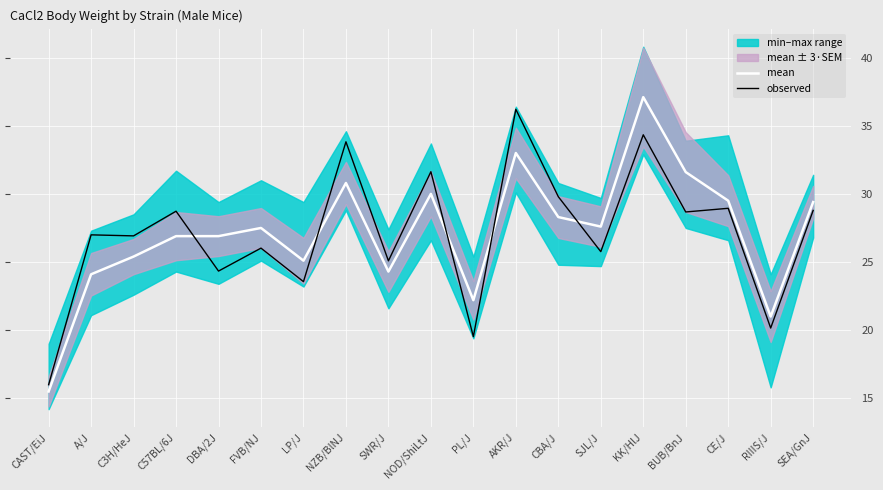

At how many categories does at least one series exceed 16?

18